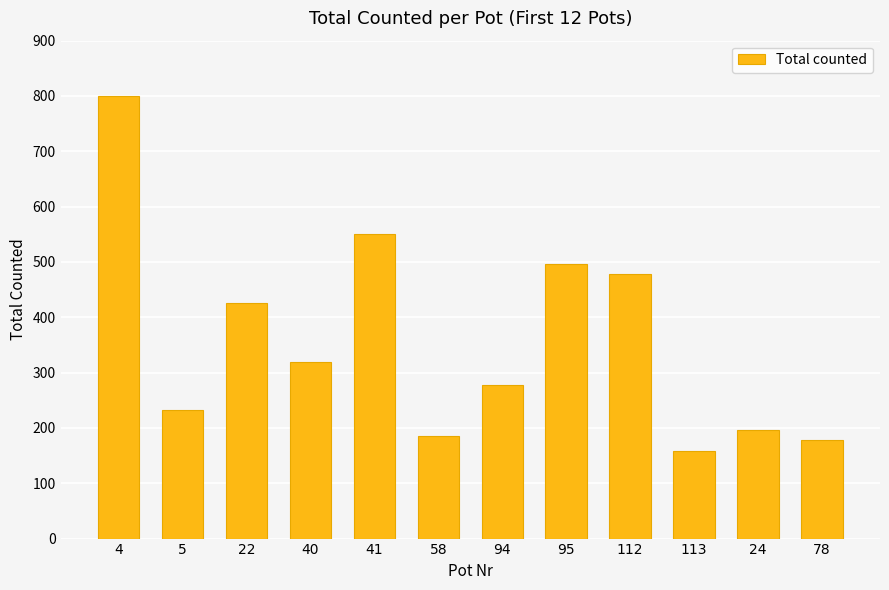

Which has a higher value, 40 or 78?

40